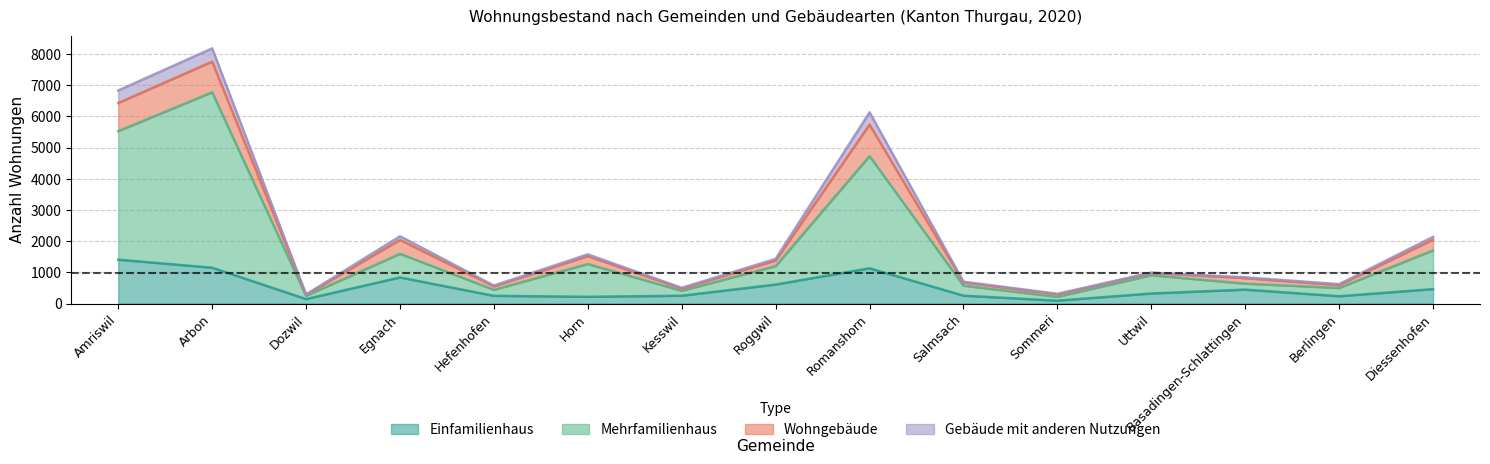

At which label is Einfamilienhaus closest to 748?

Egnach